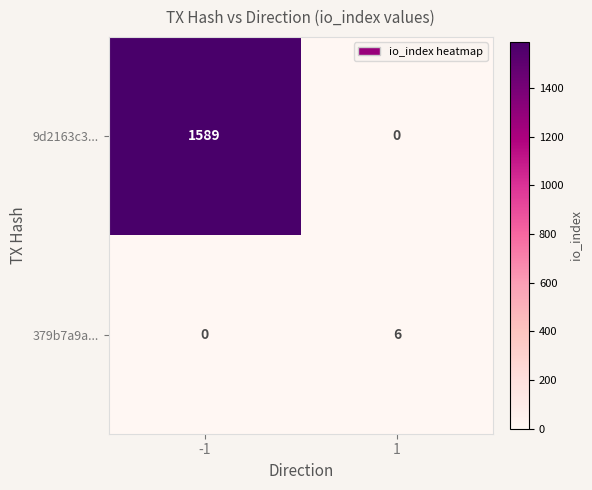

At which category is the sum across all series the highest?

-1